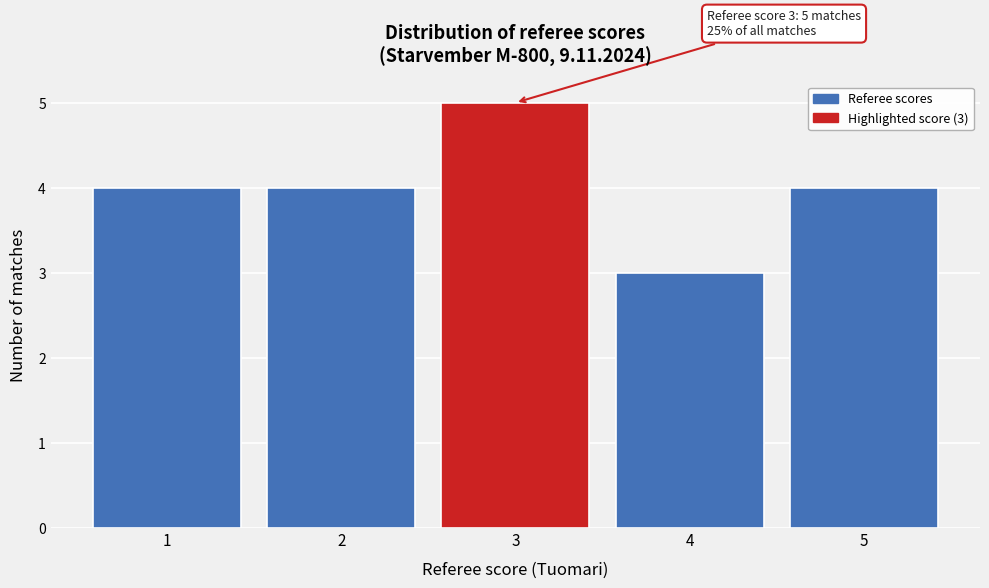

Which range on the x-axis has the tallest bar?

2.5 to 3.5